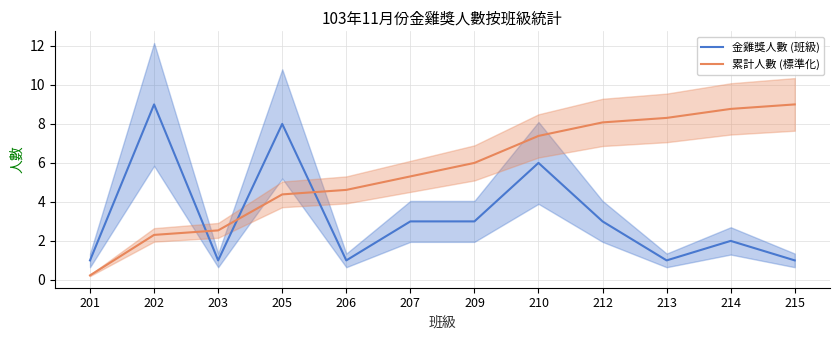

How many times do 累計人數 (標準化) and 金雞獎人數 (班級) cross each other?

3